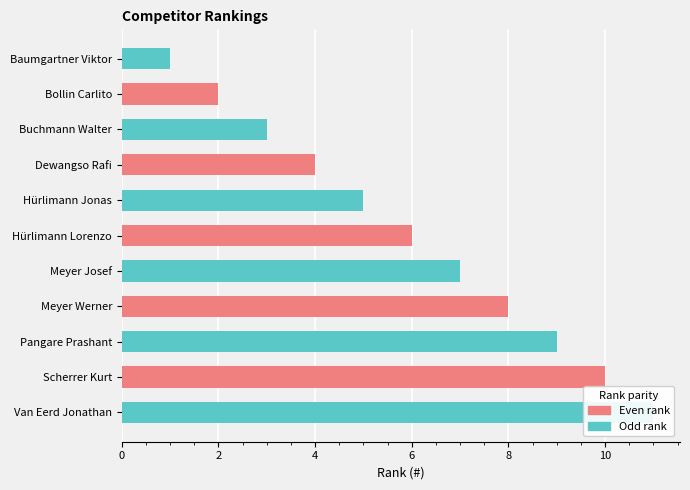

Reading right to left, what are all the values shown in this chart?

11	10	9	8	7	6	5	4	3	2	1